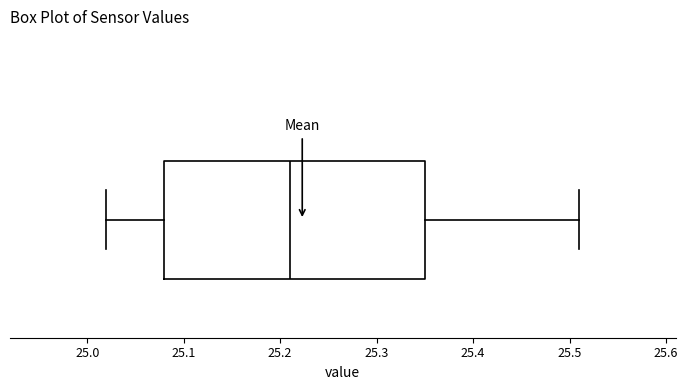

Where is the left edge of the box on the x-axis? The values are not printed on the chart, so give them approximately, as read against the axis.

25.08